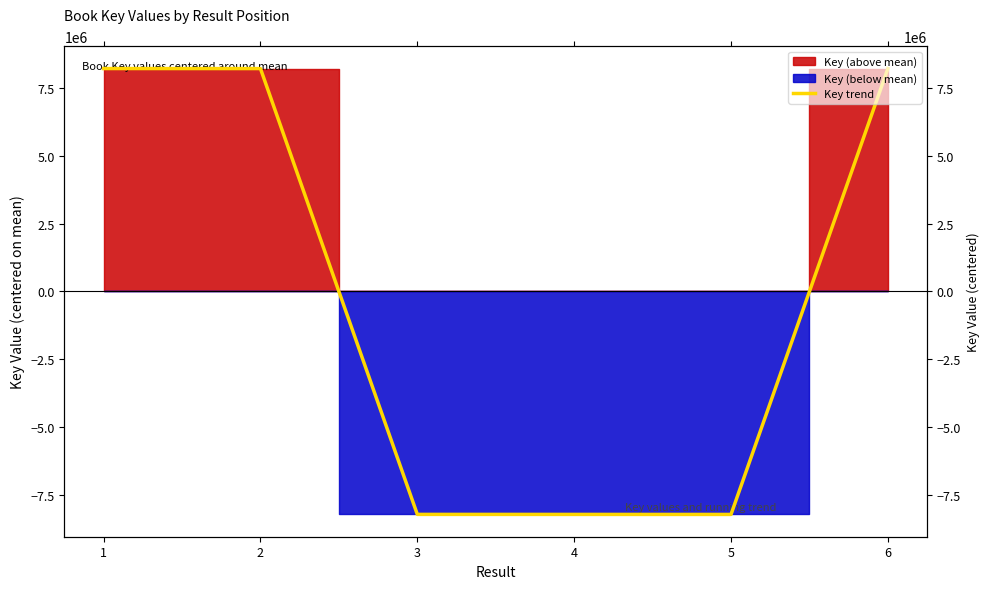

Between 4 and 5, which is larger?

4